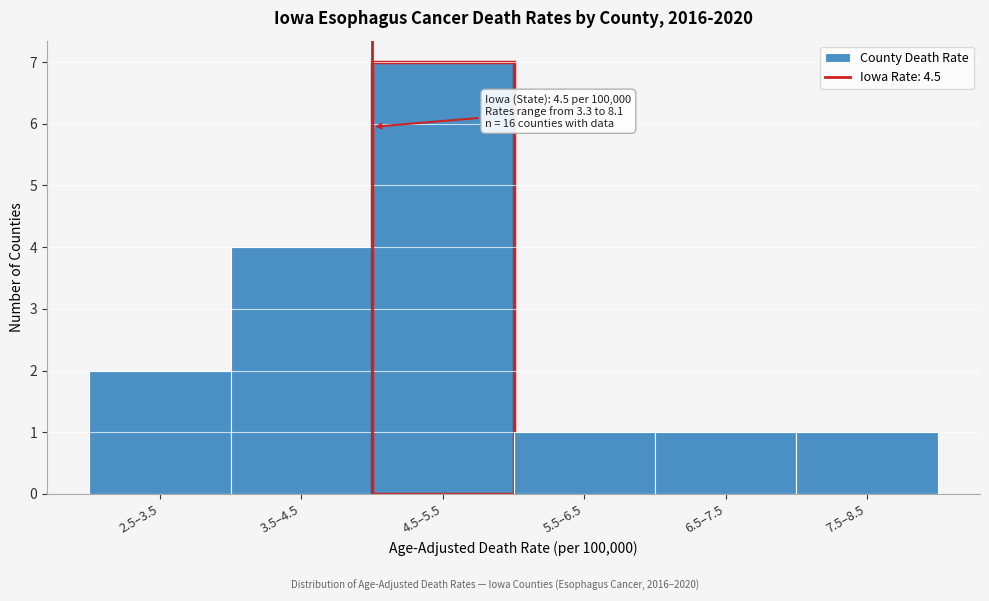

Reading left to right, transcribe all the data shown in this chart.

2	4	7	1	1	1